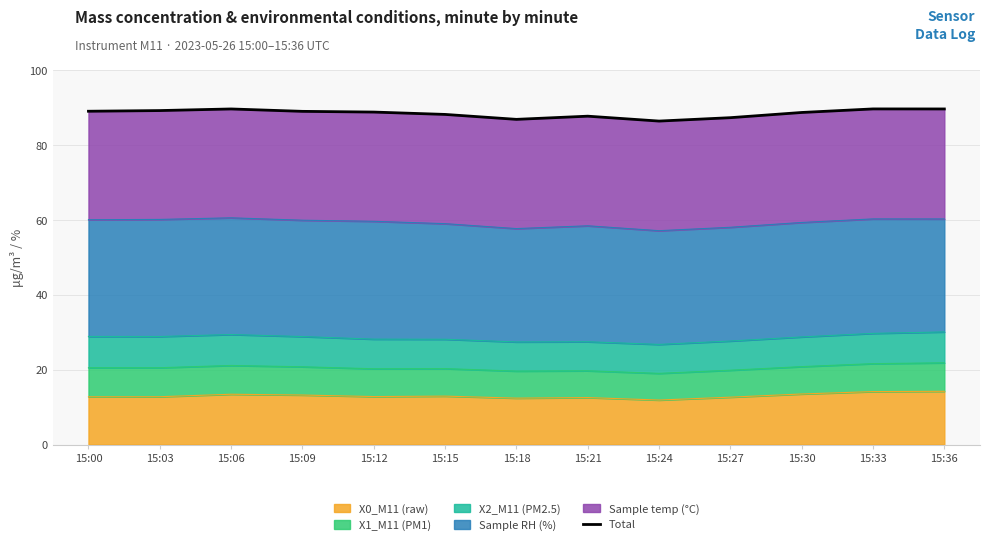

List the labels in order of value, smallest first.

15:24, 15:18, 15:27, 15:21, 15:15, 15:30, 15:12, 15:09, 15:00, 15:03, 15:06, 15:36, 15:33